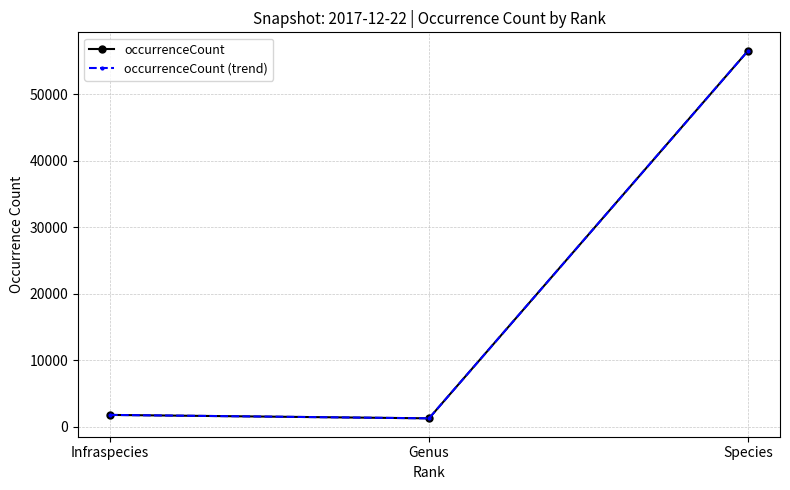

Does the chart have visible grid lines?

Yes